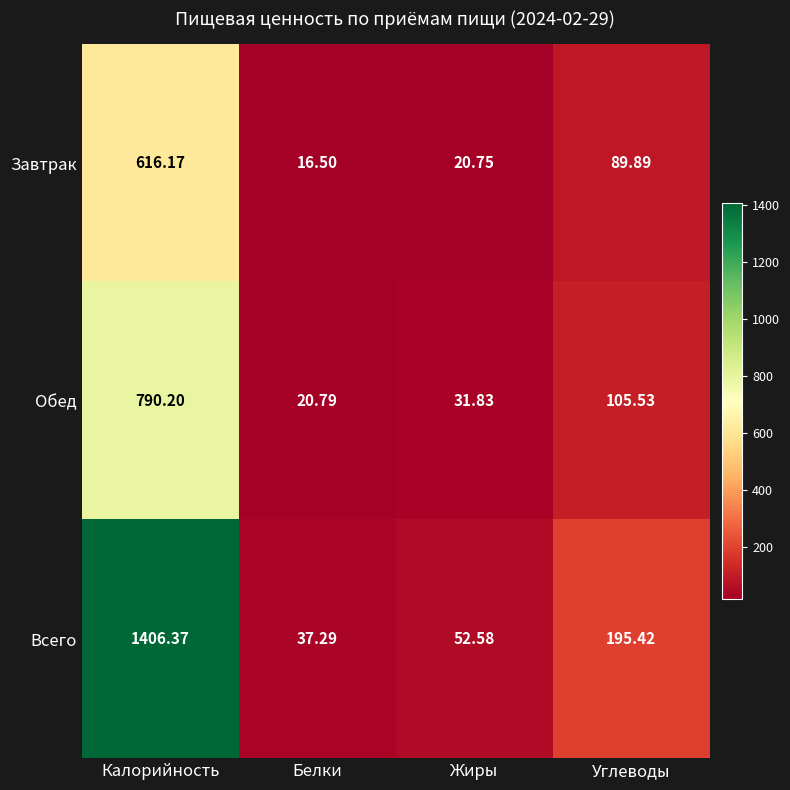

Which label corresponds to the largest value in the chart?

Калорийность